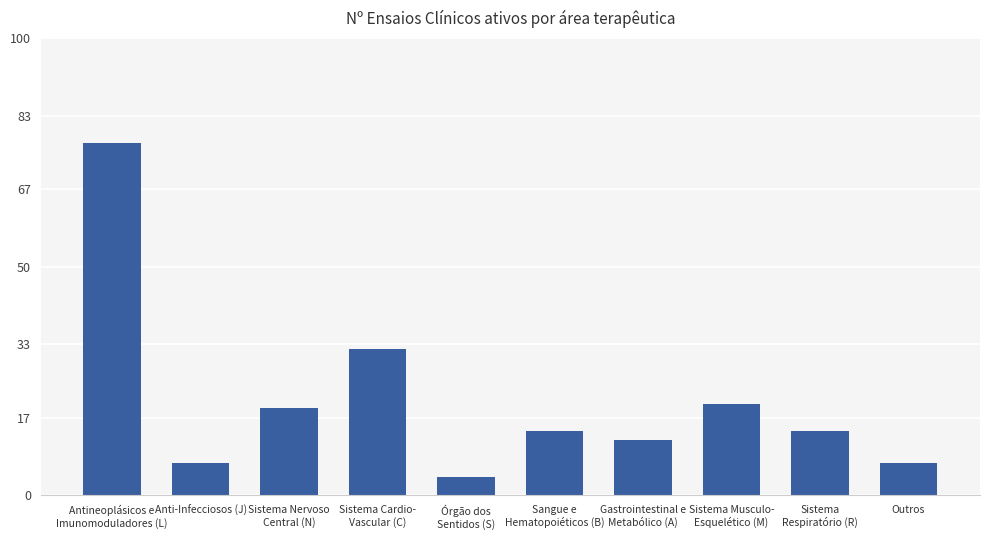

What is the difference between the maximum and second lowest values?

70